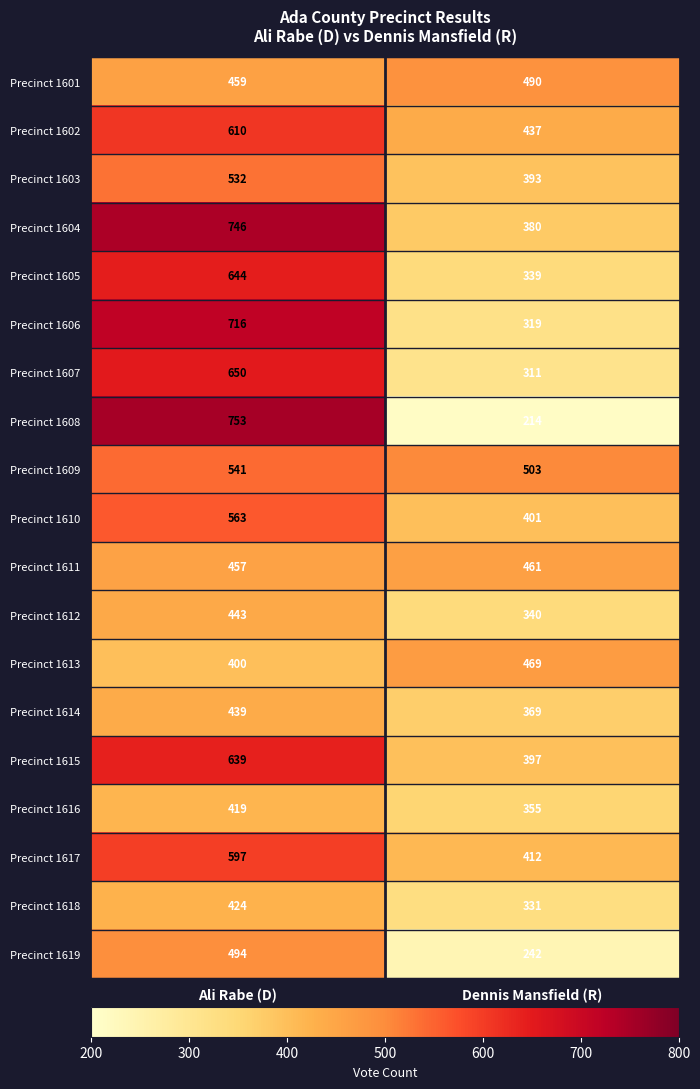

Rank the categories by Precinct 1603 value from highest to lowest.

Ali Rabe (D), Dennis Mansfield (R)